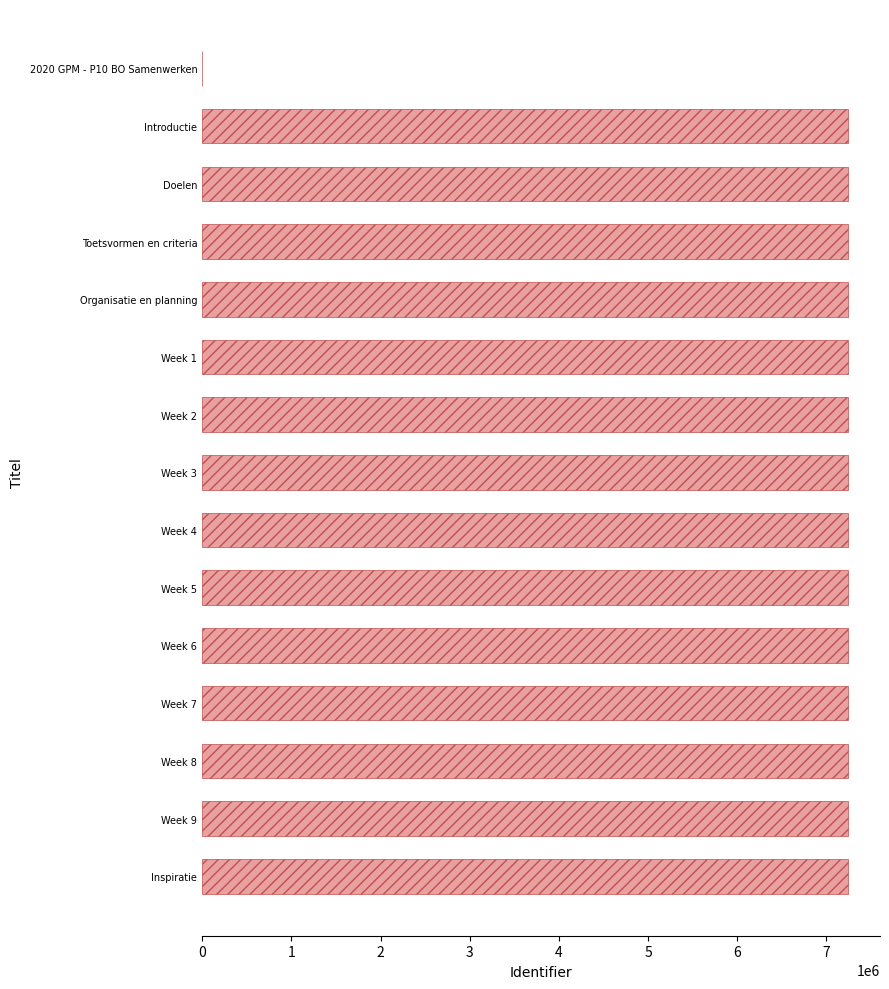

What is the maximum value shown in the chart?

7239129